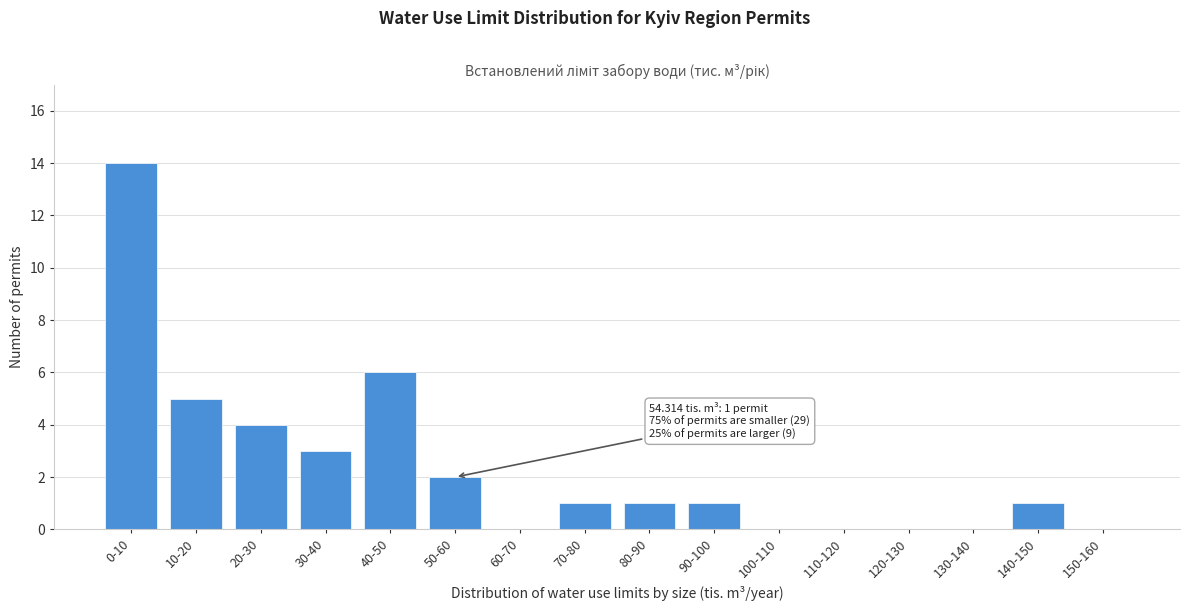

Reading left to right, extract all data points from this chart.

0-10=14	10-20=5	20-30=4	30-40=3	40-50=6	50-60=2	60-70=0	70-80=1	80-90=1	90-100=1	100-110=0	110-120=0	120-130=0	130-140=0	140-150=1	150-160=0